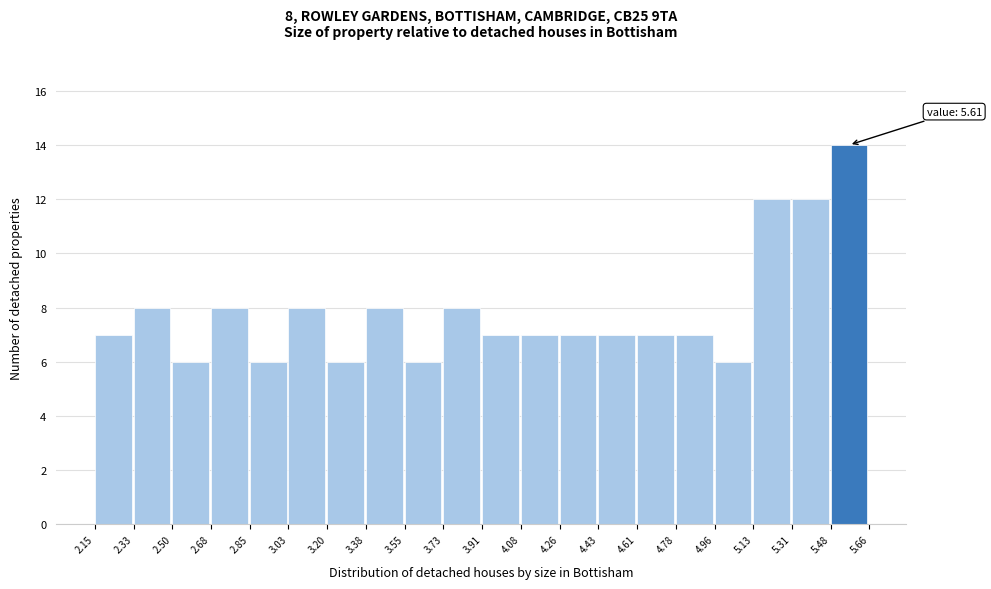

Over which range of the x-axis is the bar tallest?

5.48 to 5.66